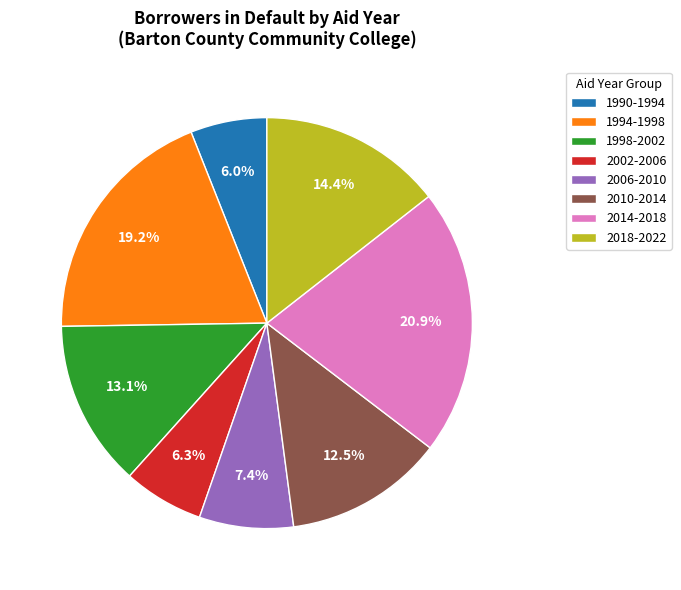

Between 2014-2018 and 1994-1998, which is larger?

2014-2018